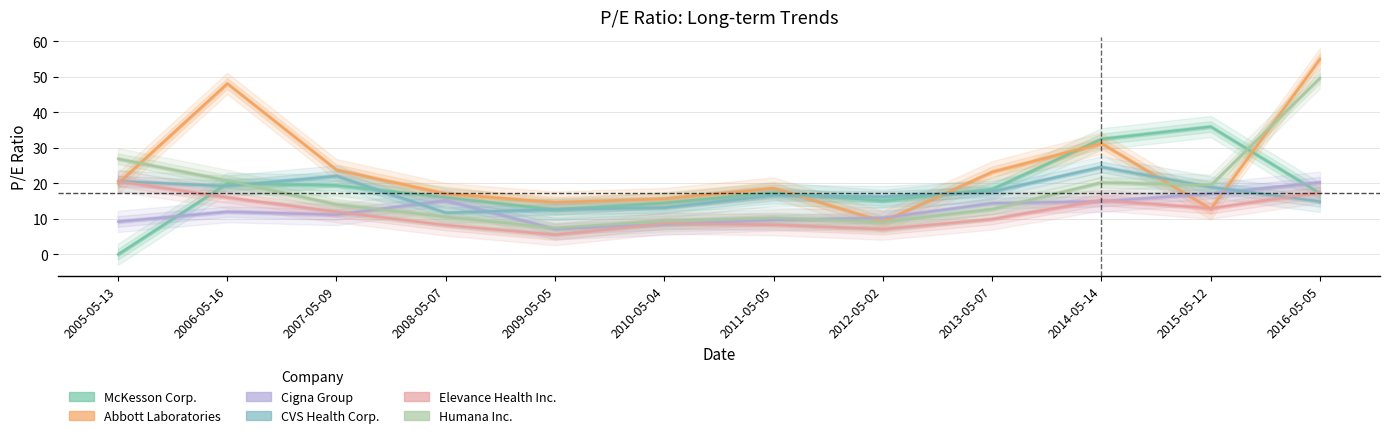

What are all the series names shown in the legend?

McKesson Corp., Abbott Laboratories, Cigna Group, CVS Health Corp., Elevance Health Inc., Humana Inc.